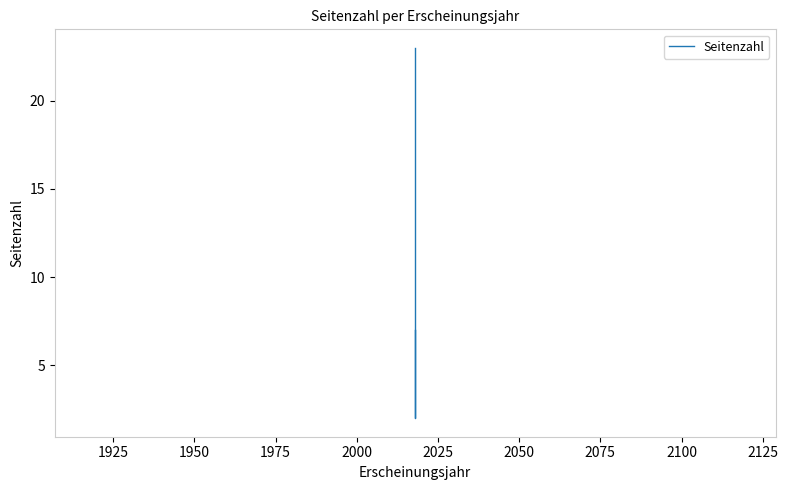

What is the minimum value shown in the chart?

2